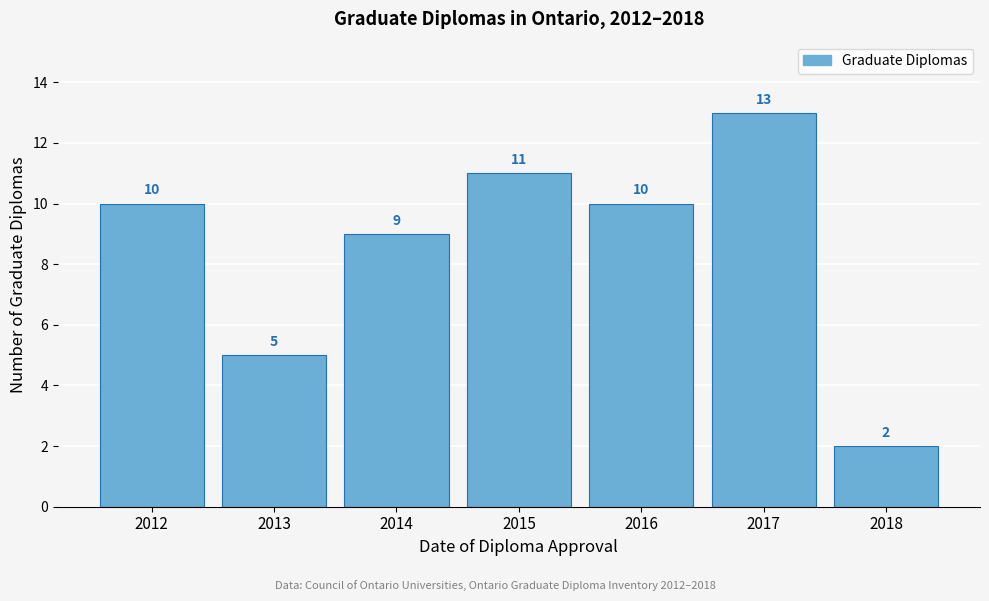

Reading left to right, extract all data points from this chart.

10	5	9	11	10	13	2